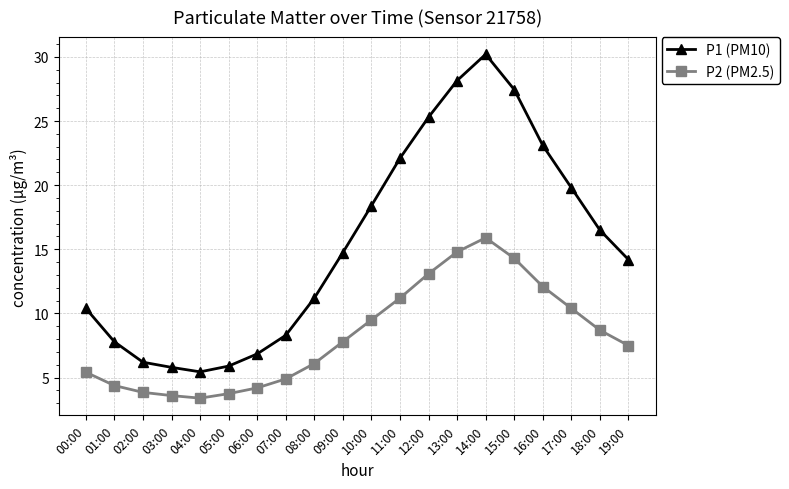

Rank the series at 01:00 from highest to lowest value.

P1 (PM10), P2 (PM2.5)